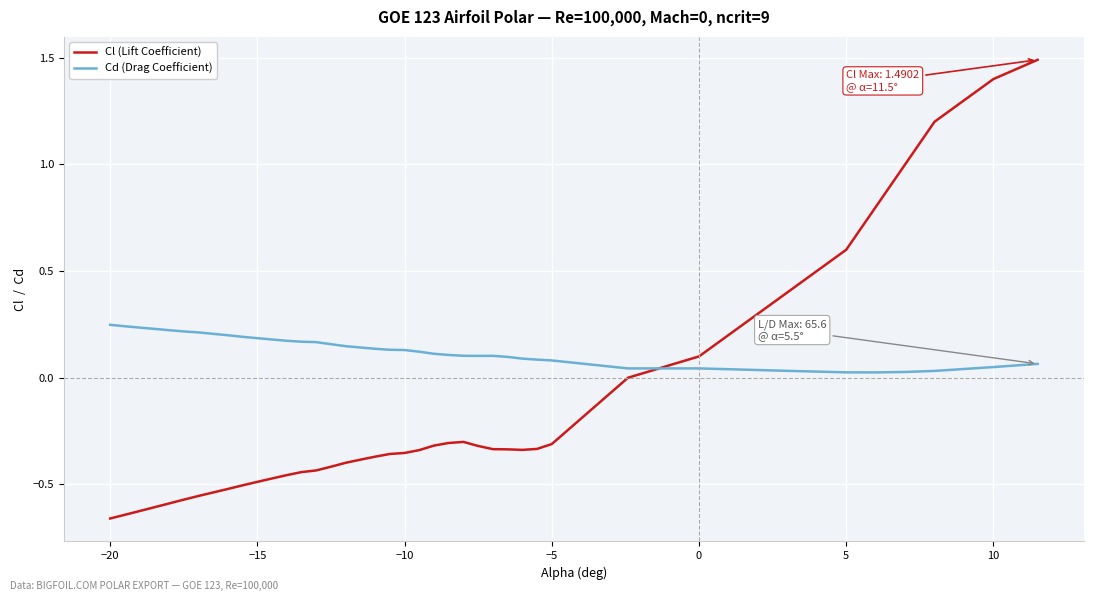

List the series in order of their overall mean, highest first.

Cd (Drag Coefficient), Cl (Lift Coefficient)